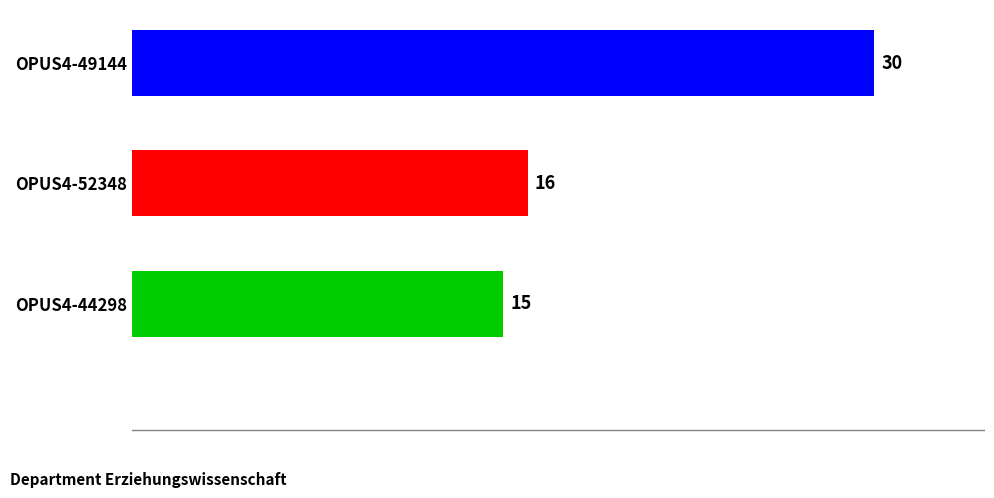

What is the change in value from OPUS4-49144 to OPUS4-52348?

-14